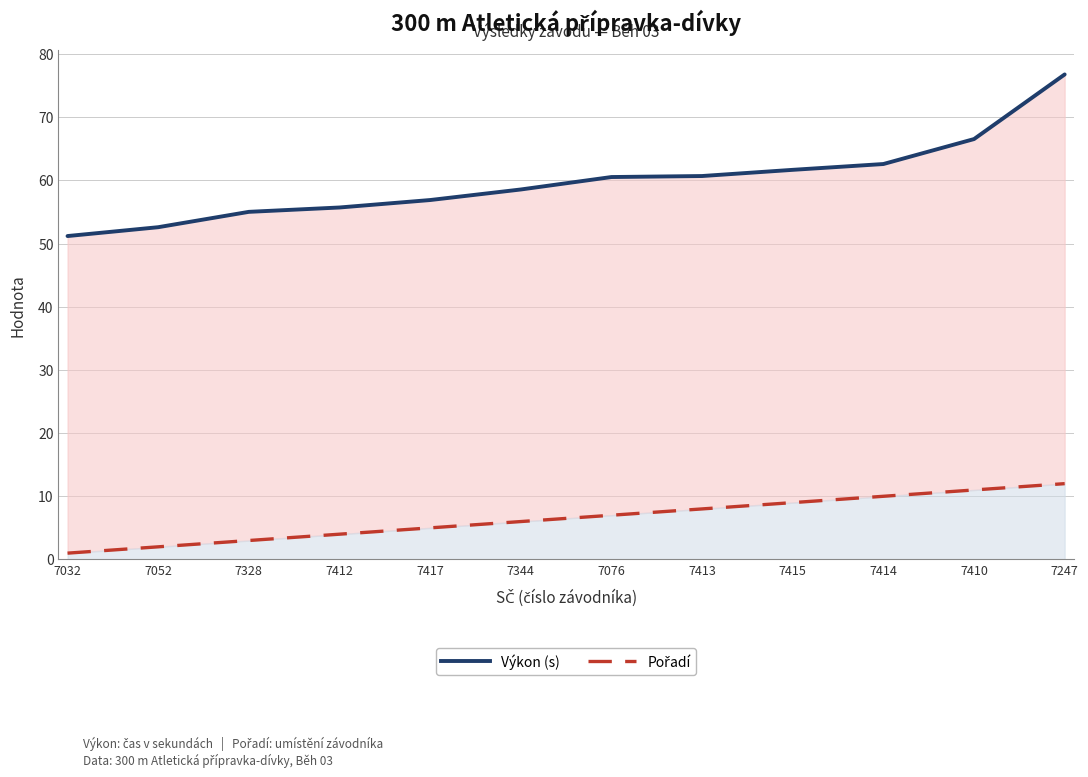

True or false: Výkon (s) and Pořadí cross at least once.

False